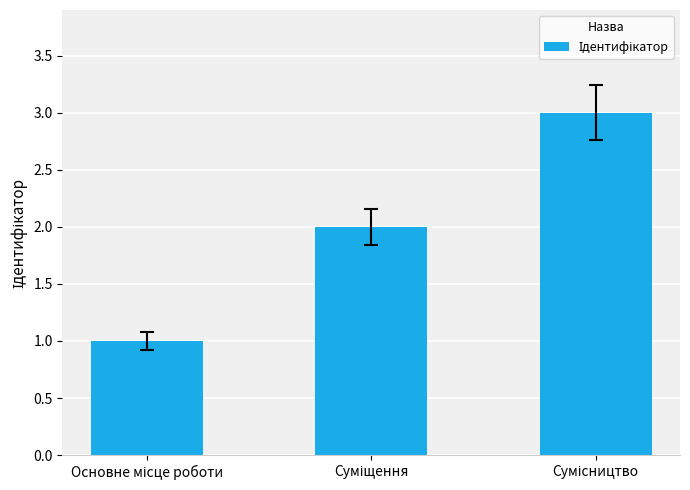

How many values are between 1 and 3?

3